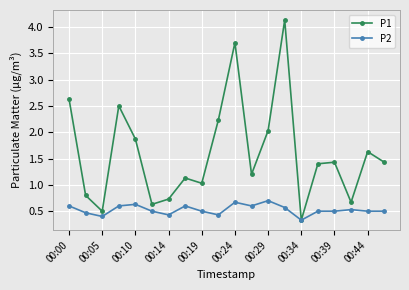

What are all the series names shown in the legend?

P1, P2